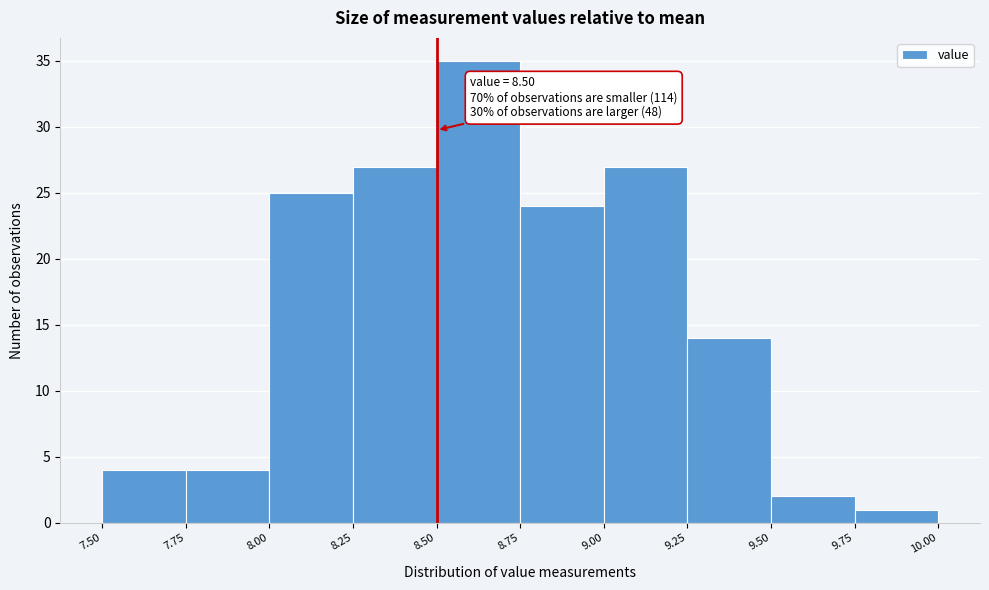

Which range on the x-axis has the tallest bar?

8.50 to 8.75